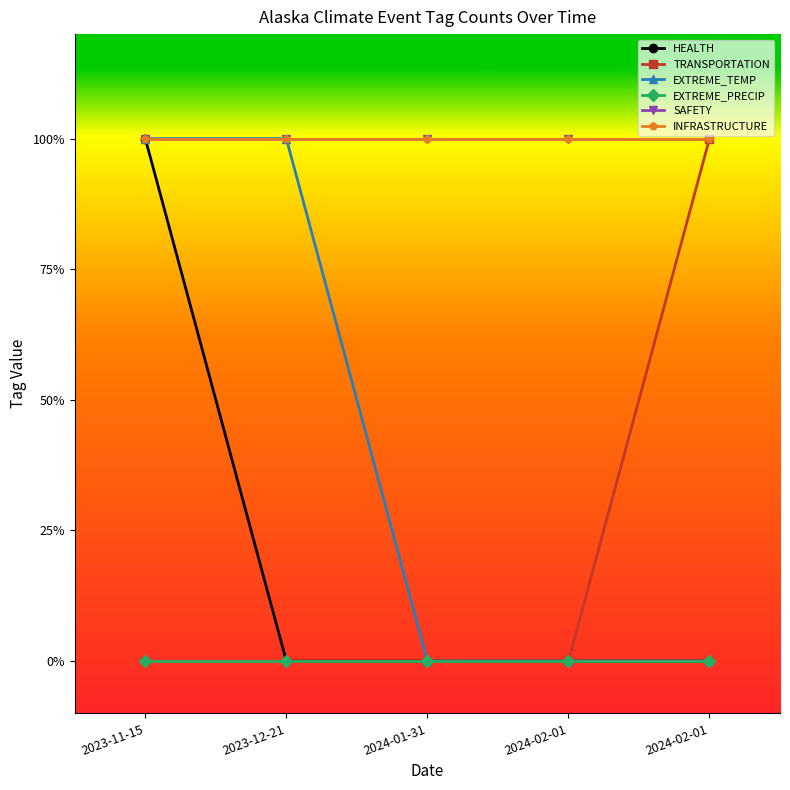

True or false: EXTREME_PRECIP has more than 2 points higher than both neighbors.

False